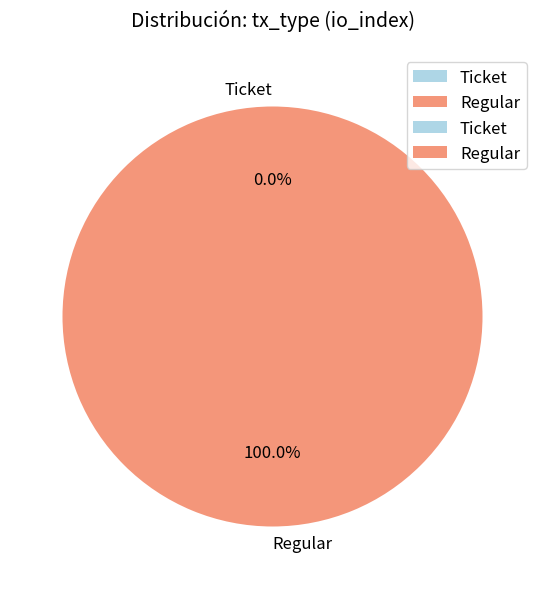

The Regular slice represents 92% of the pie. True or false?

False